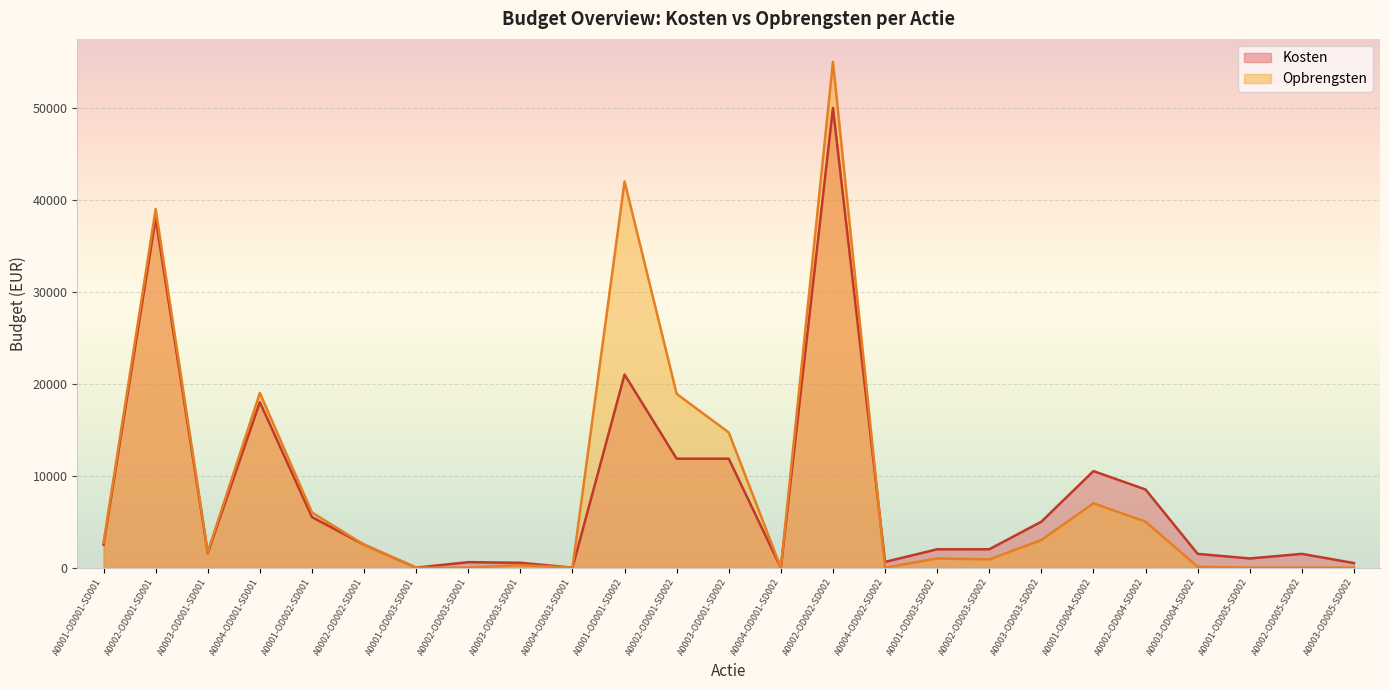

At which category is the sum across all series the highest?

A0002-OD002-SD002